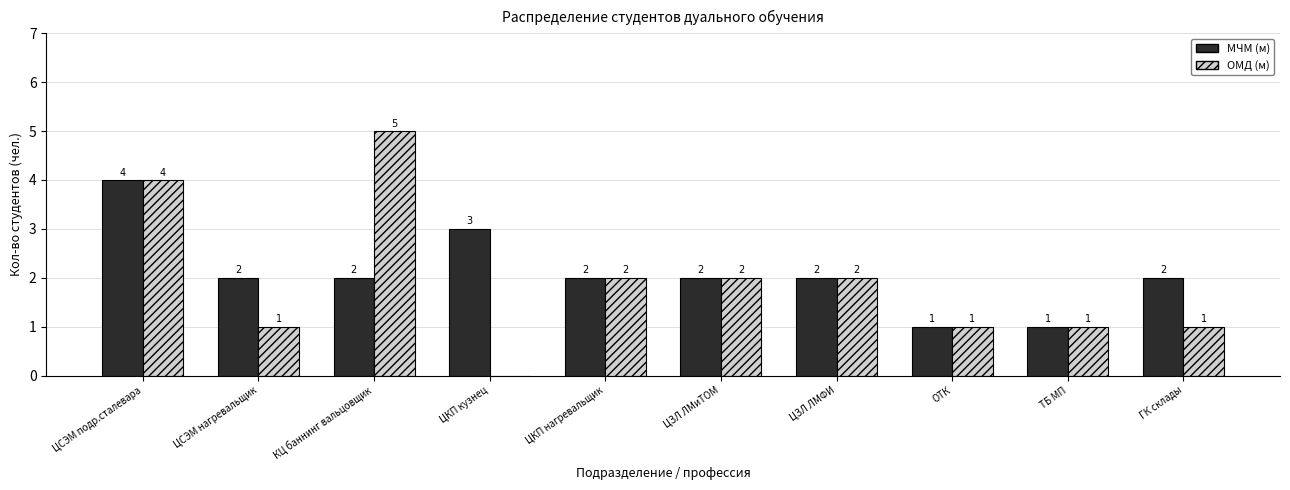

How many МЧМ (м) values are between 2 and 3?

7